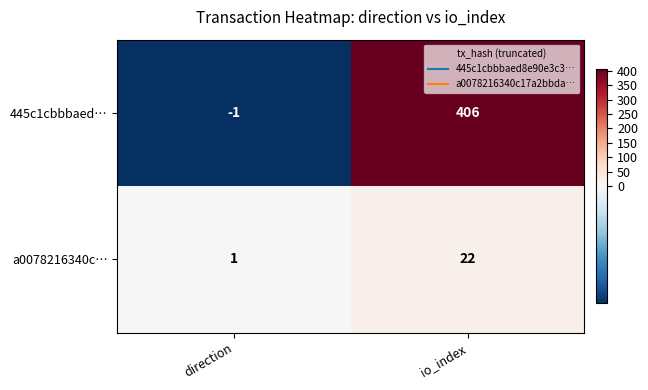

How many negative values does the 445c1cbbbaed… series have?

1